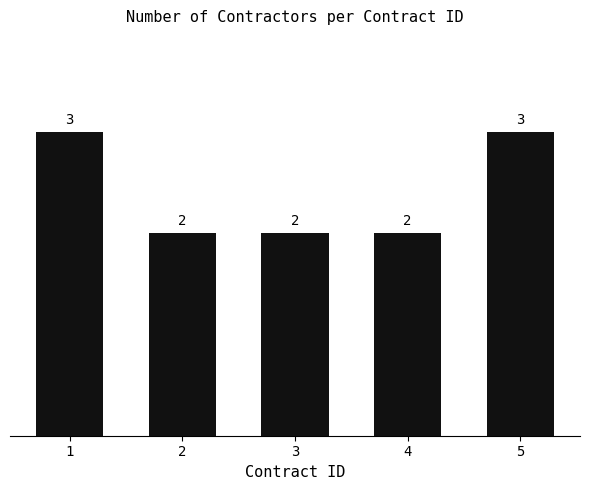

What is the sum of all values?

12